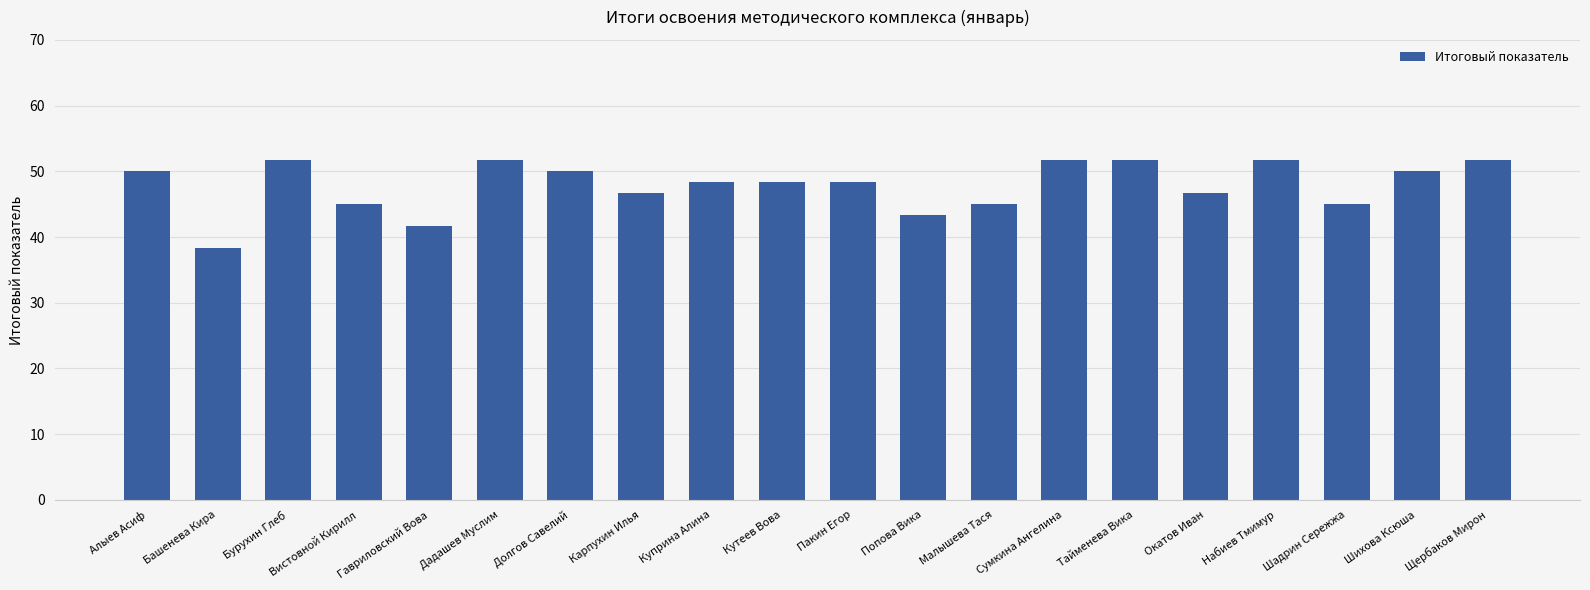

What is the value of the 11th bar from the left?

48.3